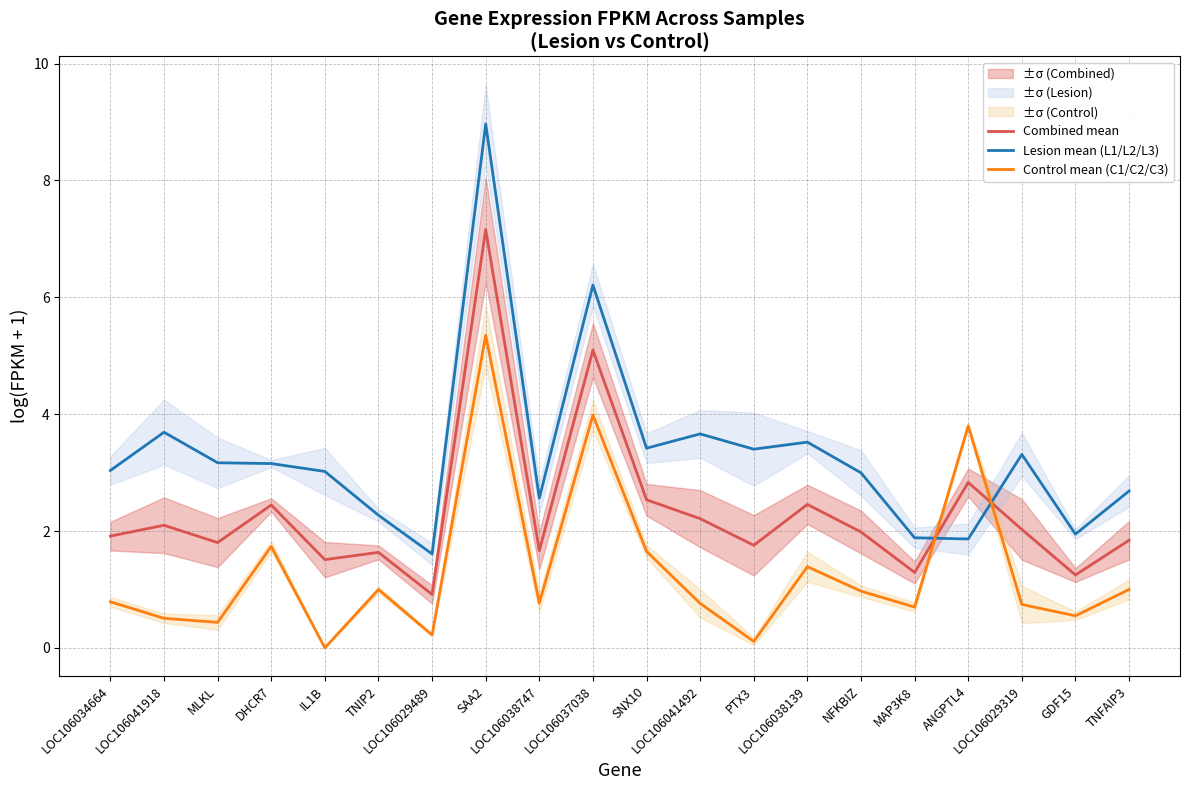

Reading left to right, extract all data points from this chart.

Combined mean: 1.9	2.1	1.8	2.4	1.5	1.6	0.9	7.2	1.7	5.1	2.5	2.2	1.8	2.5	2.0	1.3	2.8	2.0	1.2	1.8
Lesion mean (L1/L2/L3): 3.0	3.7	3.2	3.2	3.0	2.3	1.6	9.0	2.6	6.2	3.4	3.7	3.4	3.5	3.0	1.9	1.9	3.3	1.9	2.7
Control mean (C1/C2/C3): 0.8	0.5	0.4	1.7	0.0	1.0	0.2	5.4	0.8	4.0	1.7	0.8	0.1	1.4	1.0	0.7	3.8	0.7	0.5	1.0